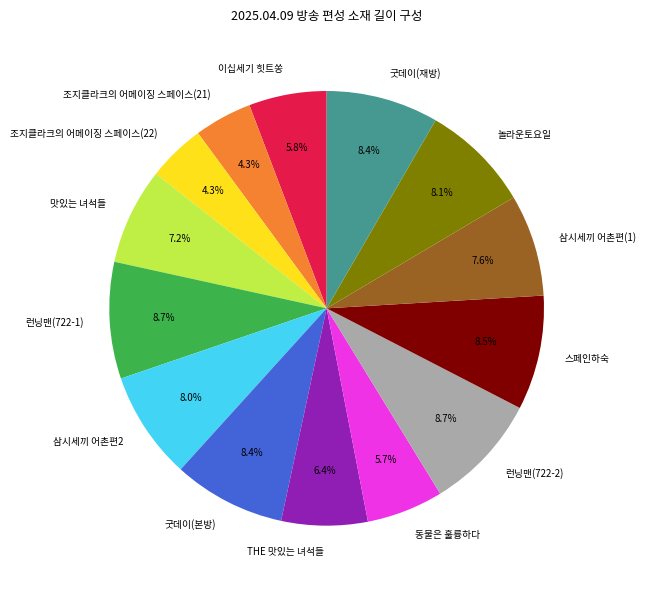

To the nearest percent, what is the difference between the 런닝맨(722-2) and 동물은 훌륭하다 slice percentages?

3%